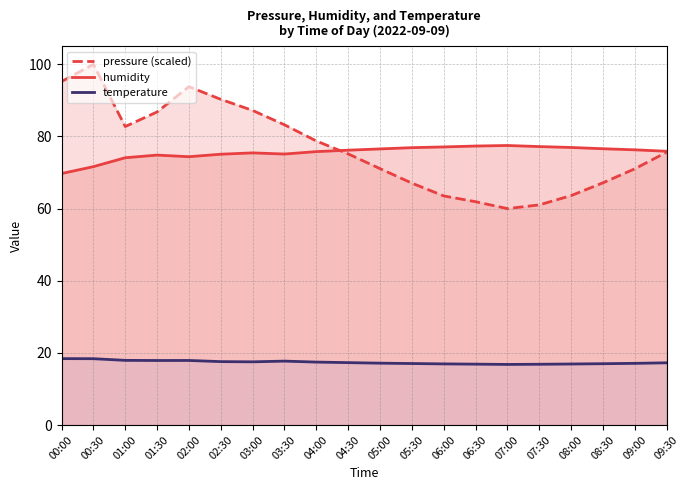

What is the sum of all pressure values?

1535.3